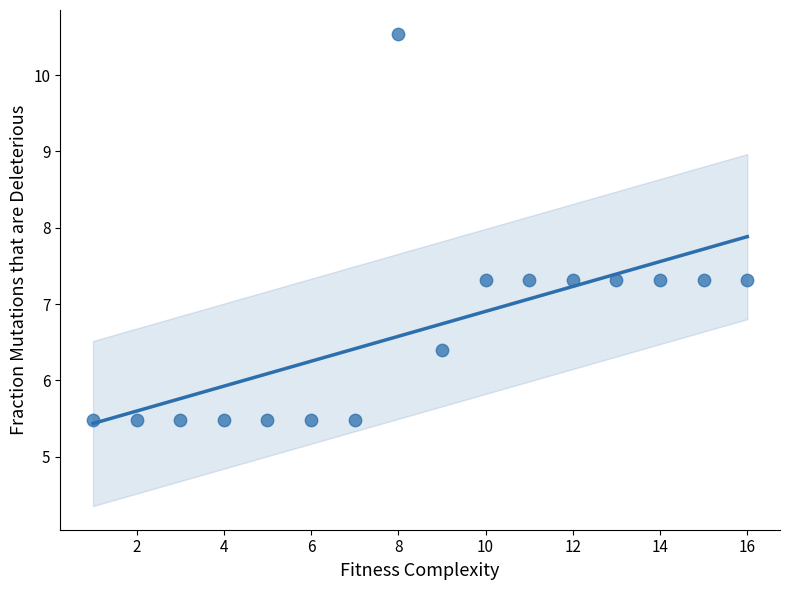

What is the range of Y values (max minus min)?

5.1